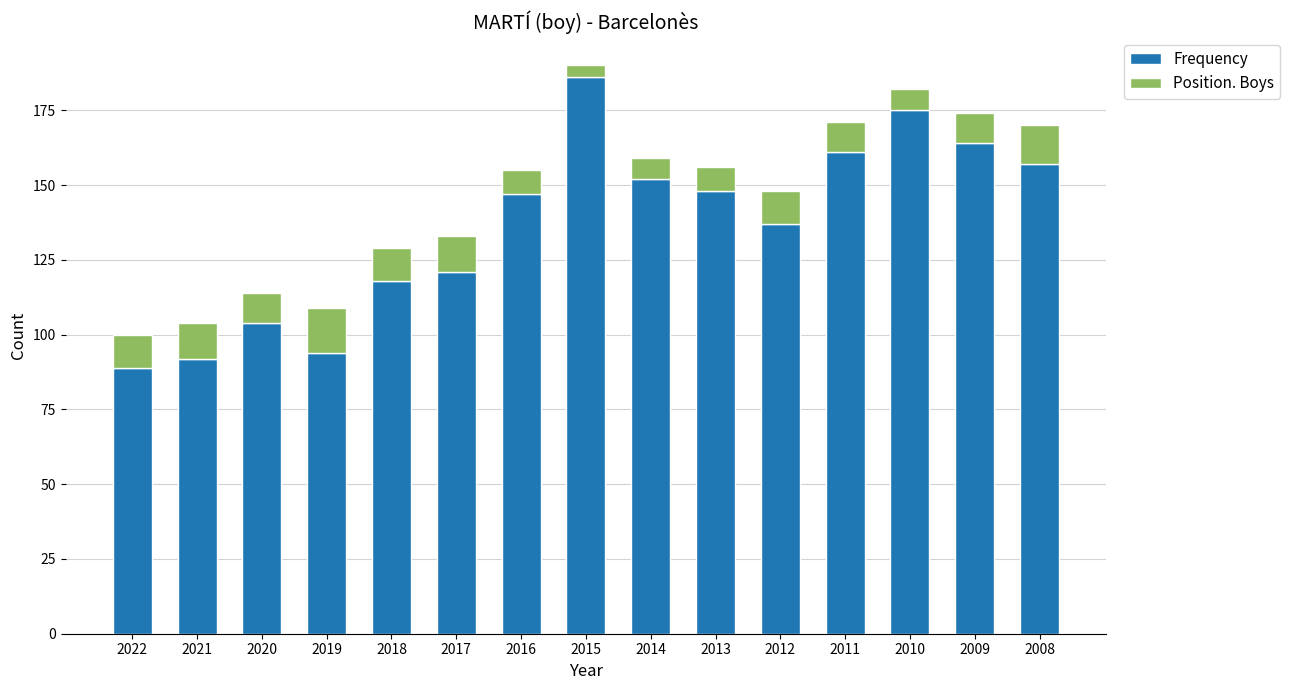

What is the maximum value for Frequency?

186